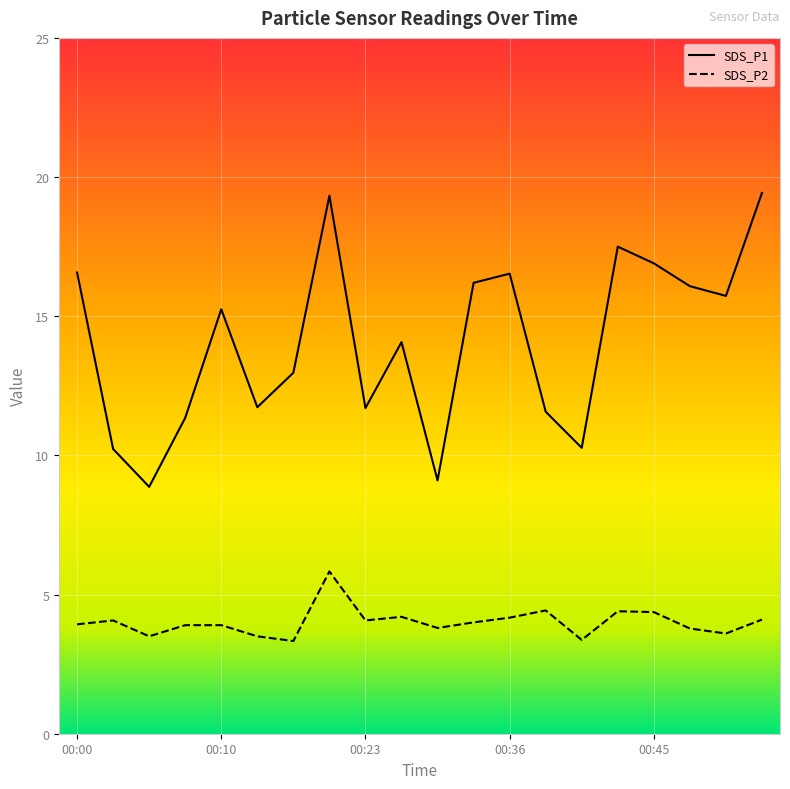

True or false: SDS_P1 has more than 2 interior local peaks.

True